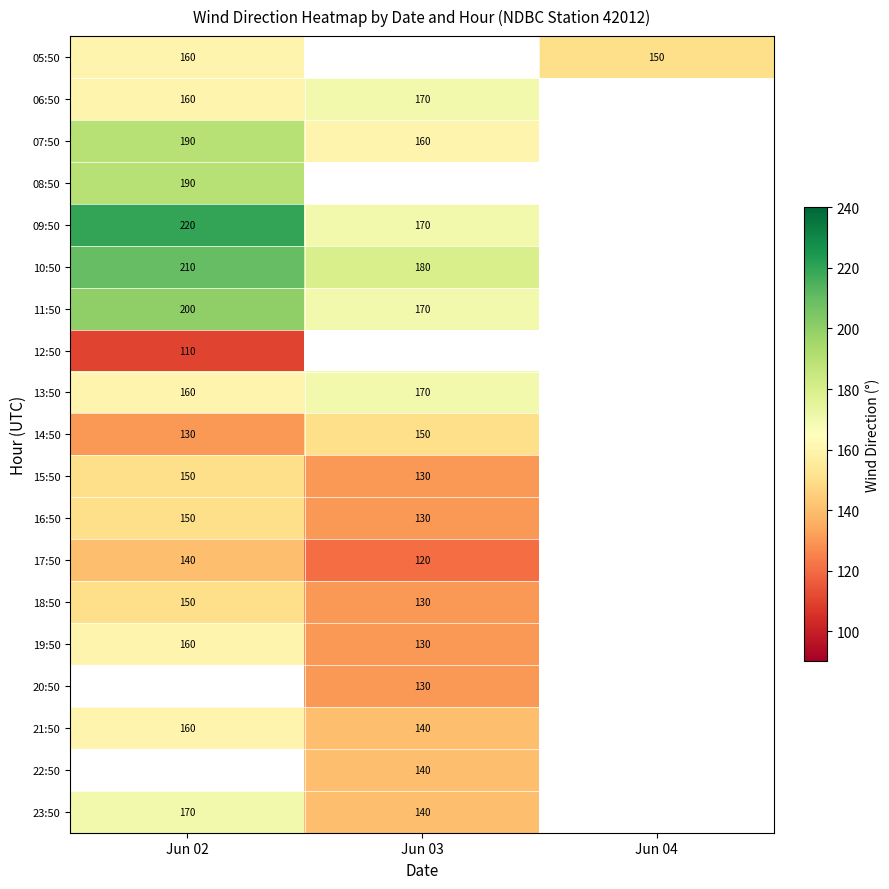

Is the value of 06:50 at Jun 03 greater than the value of 14:50 at Jun 03?

Yes